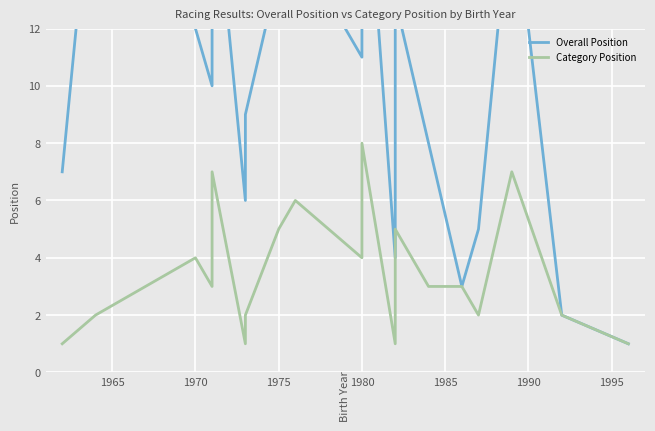

Is this an area chart (filled region under the line)?

No